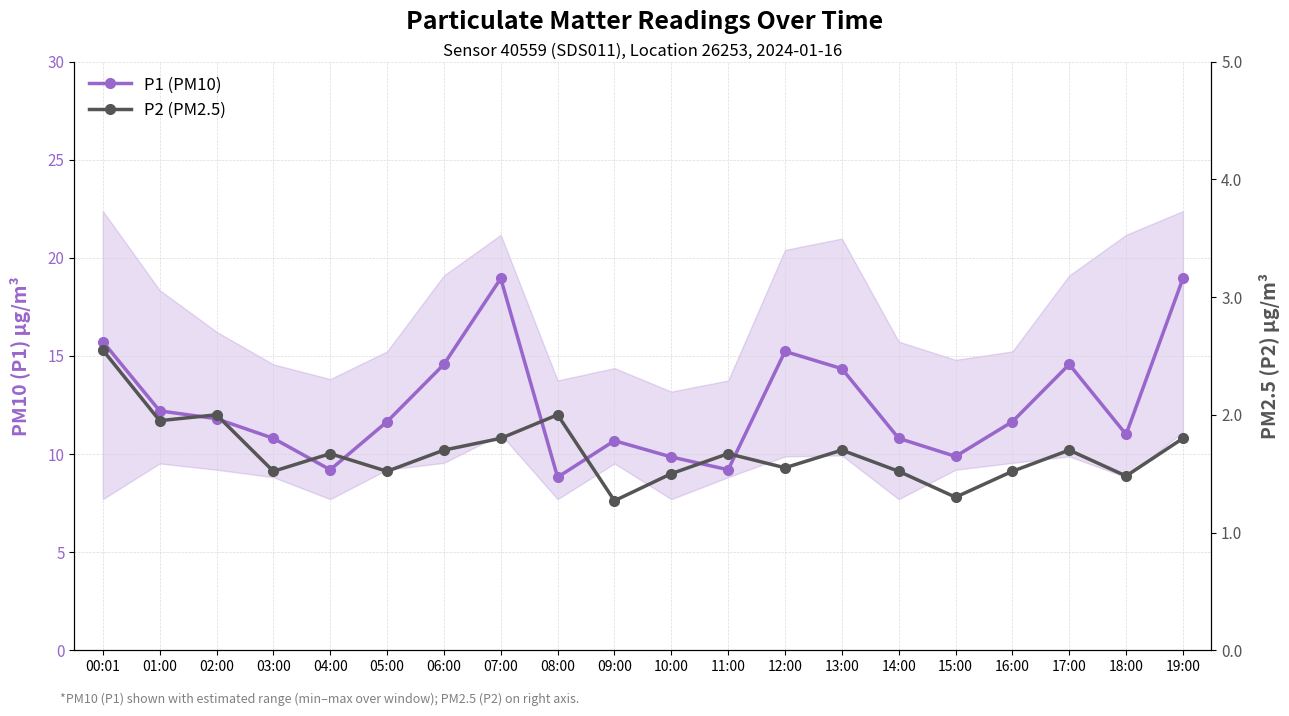

Which label corresponds to the largest value in the chart?

07:00